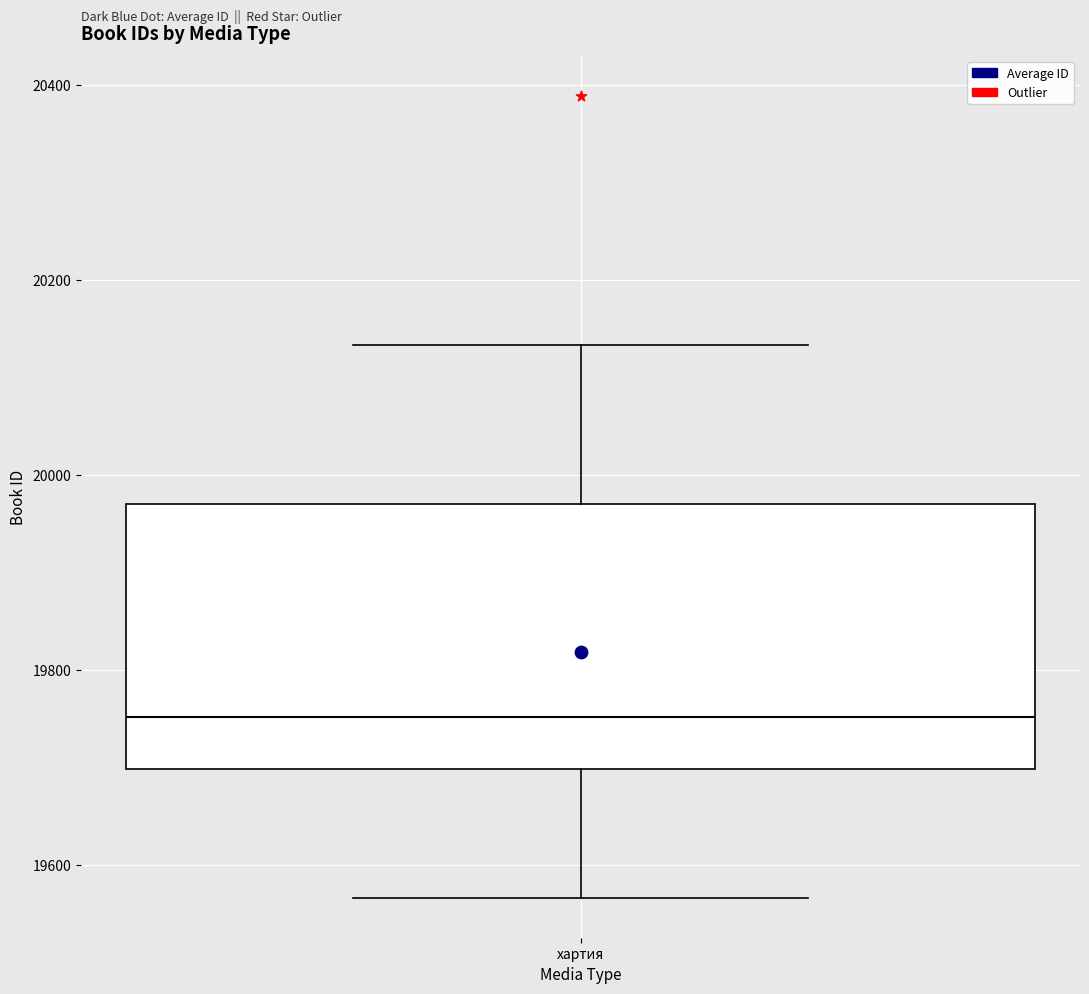

Where does the upper whisker of the box for хартия end on the y-axis? The values are not printed on the chart, so give them approximately, as read against the axis.

20140